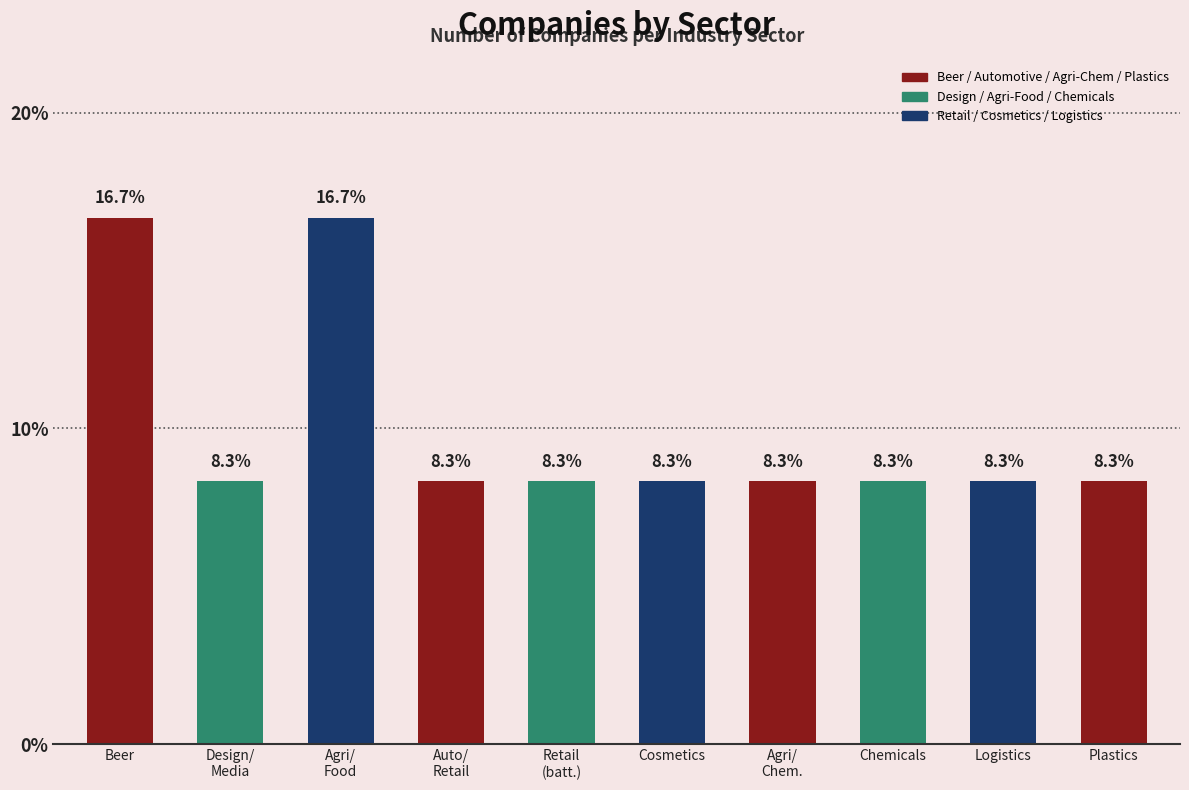

What is the value of the 5th bar from the left?

1